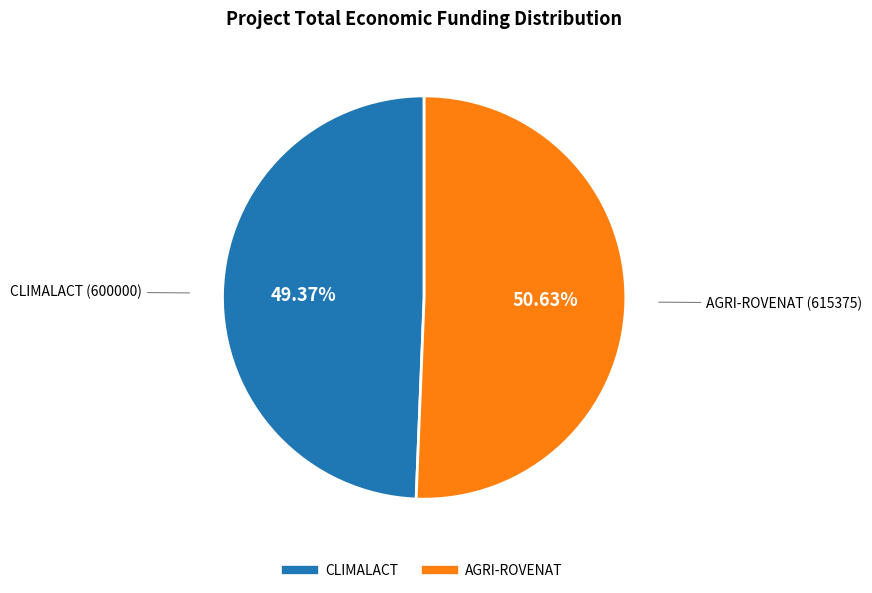

Which category has the biggest portion of the pie?

AGRI-ROVENAT